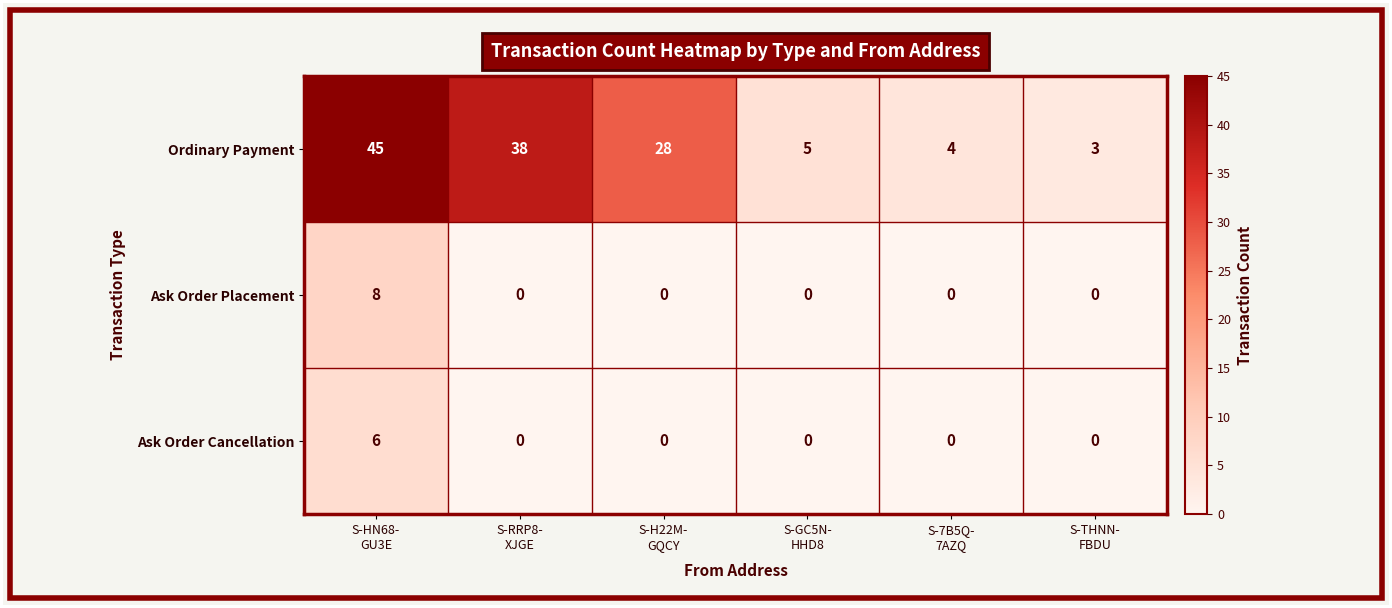

How many values in the Ask Order Placement series exceed 0?

1